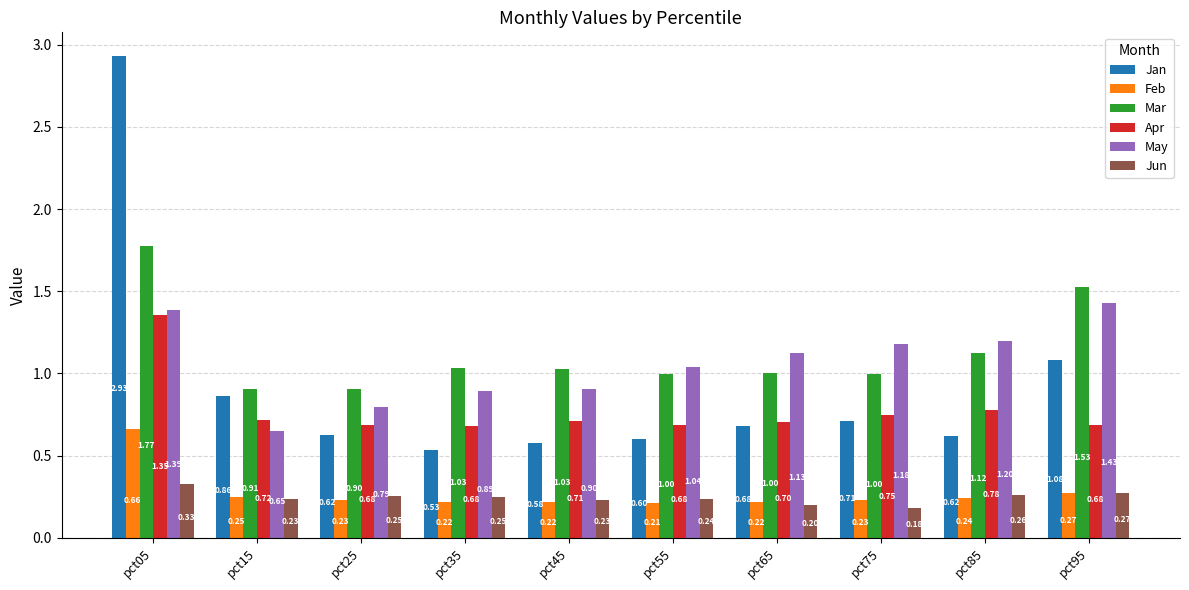

At which label does Mar reach its minimum?

pct25